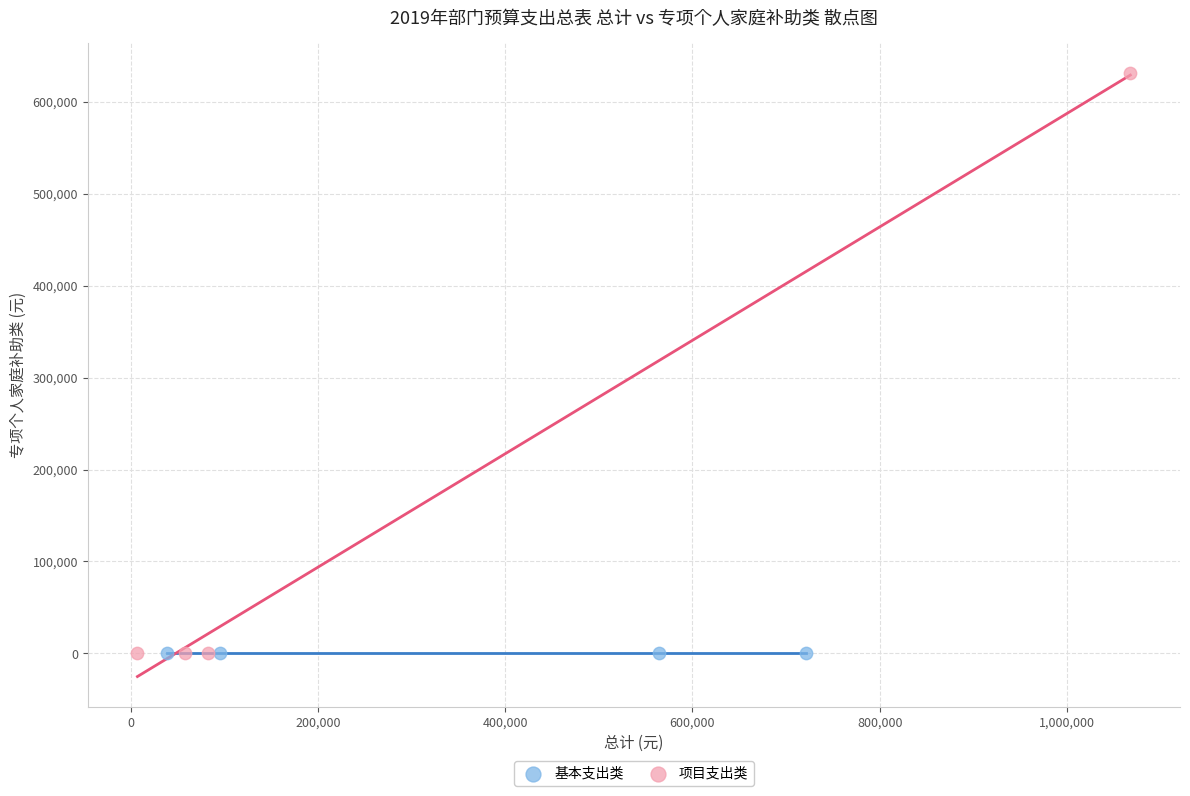

Which series contains the highest Y value?

项目支出类